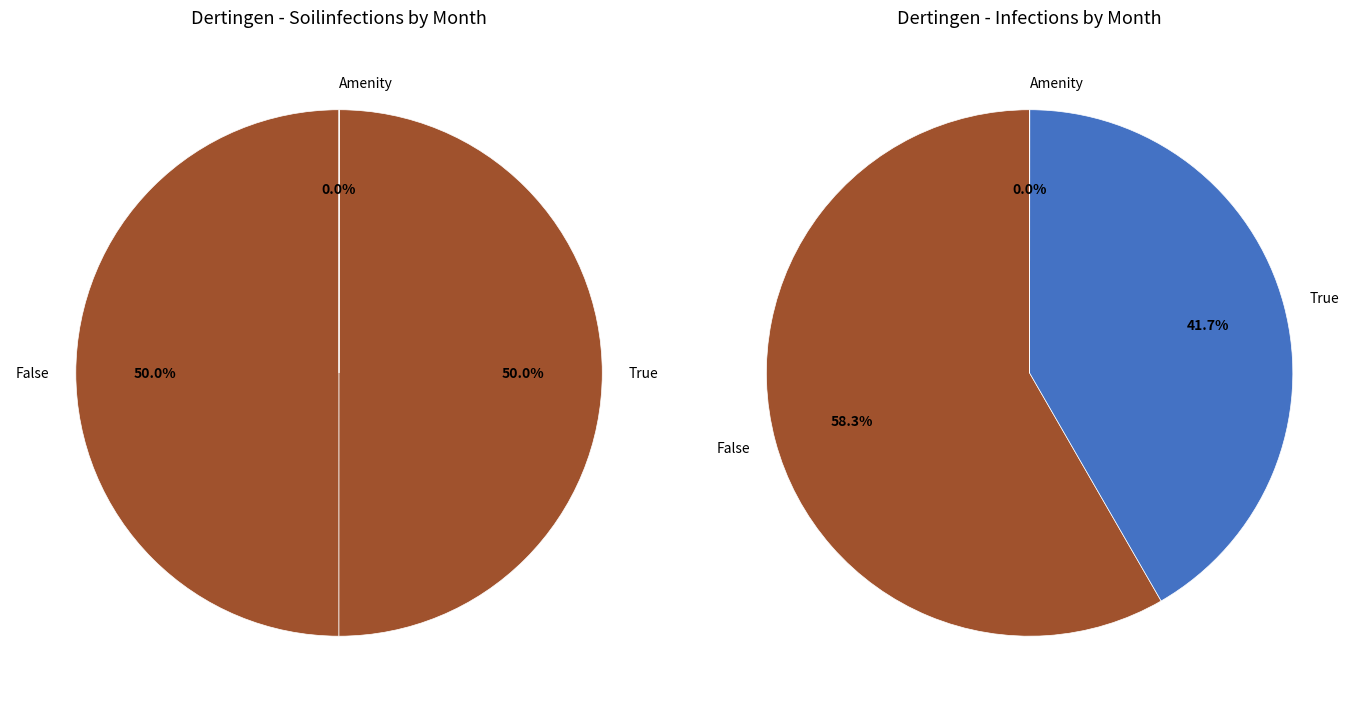

Is it true that 5 is 27% of the pie?

False